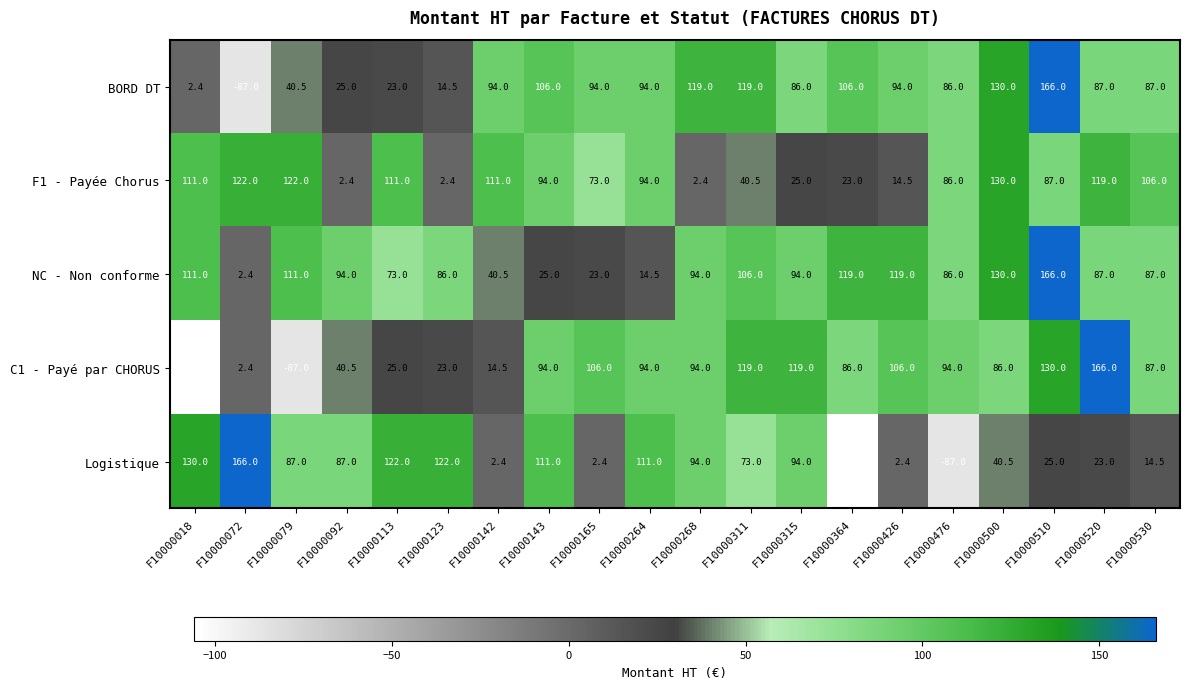

How many categories are shown in the chart?

20